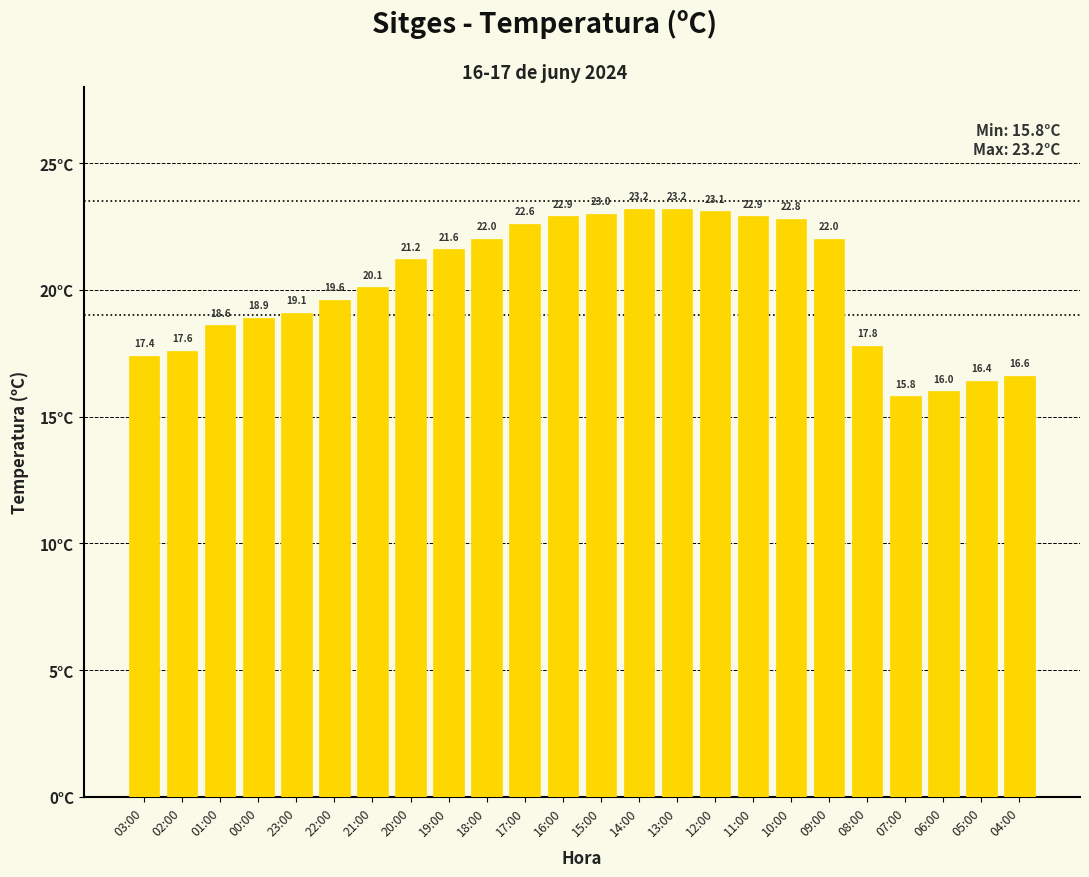

What position from the left is 16:00?

12